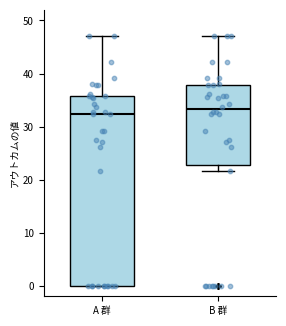

Reading left to right, read every box against the y-axis: the position of its median line, the range the box covers, and the ends of its whiskers. The values are not printed on the chart, so give them approximately, as read against the axis.

A 群: median 32, box 0 to 36, whiskers 0 to 47
B 群: median 33, box 23 to 38, whiskers 22 to 47